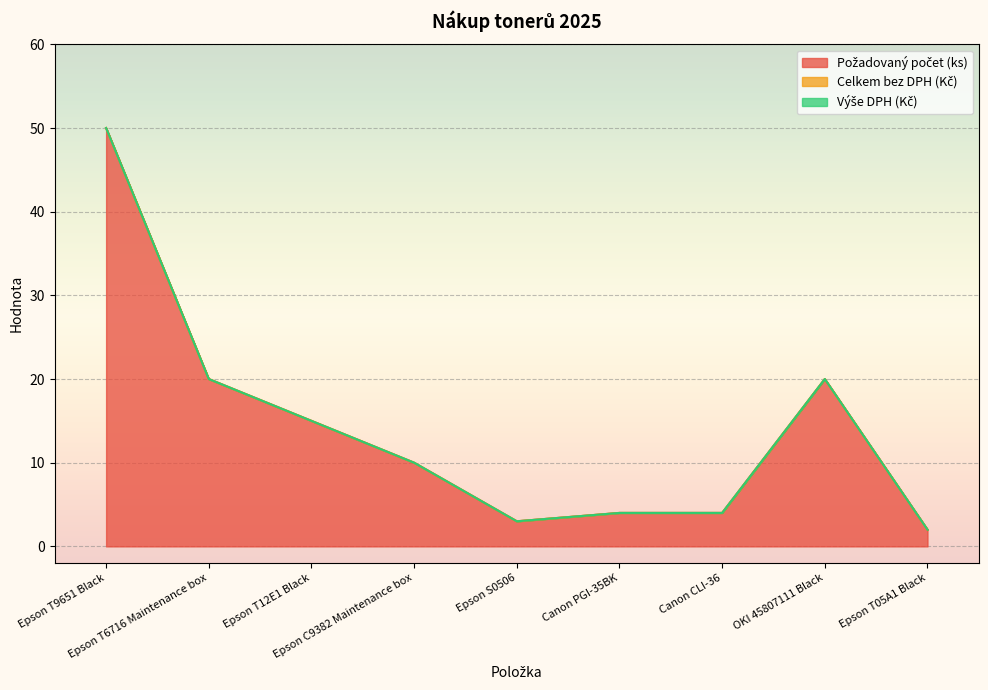

At which label does Požadovaný počet (ks) reach its minimum?

Epson T05A1 Black